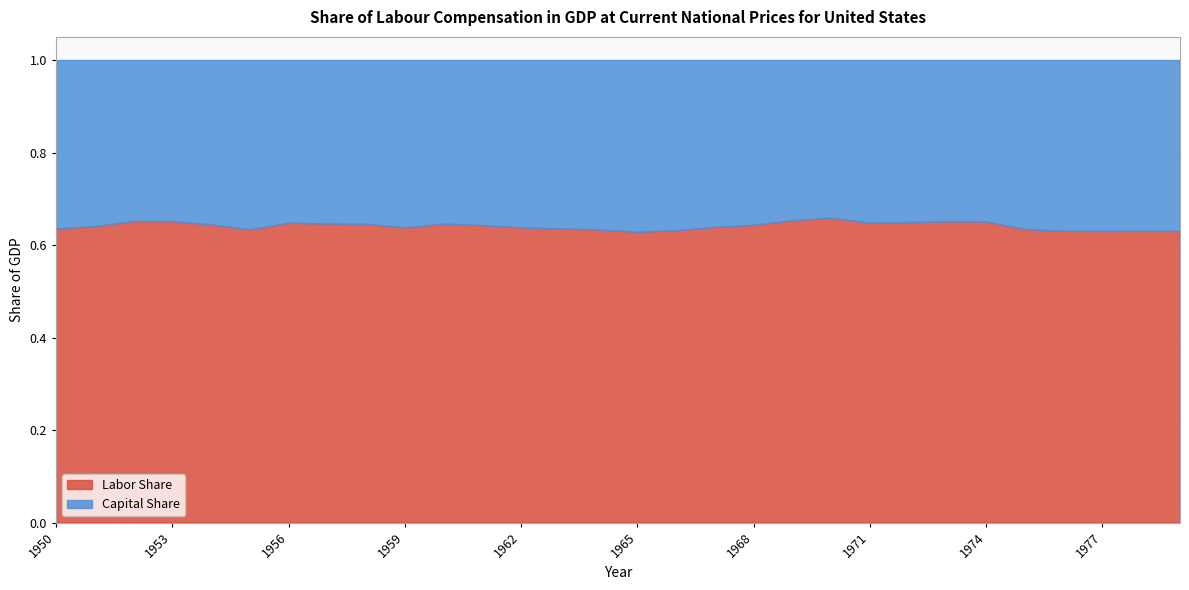

What value does the Labor Share series have at 1974?

0.7